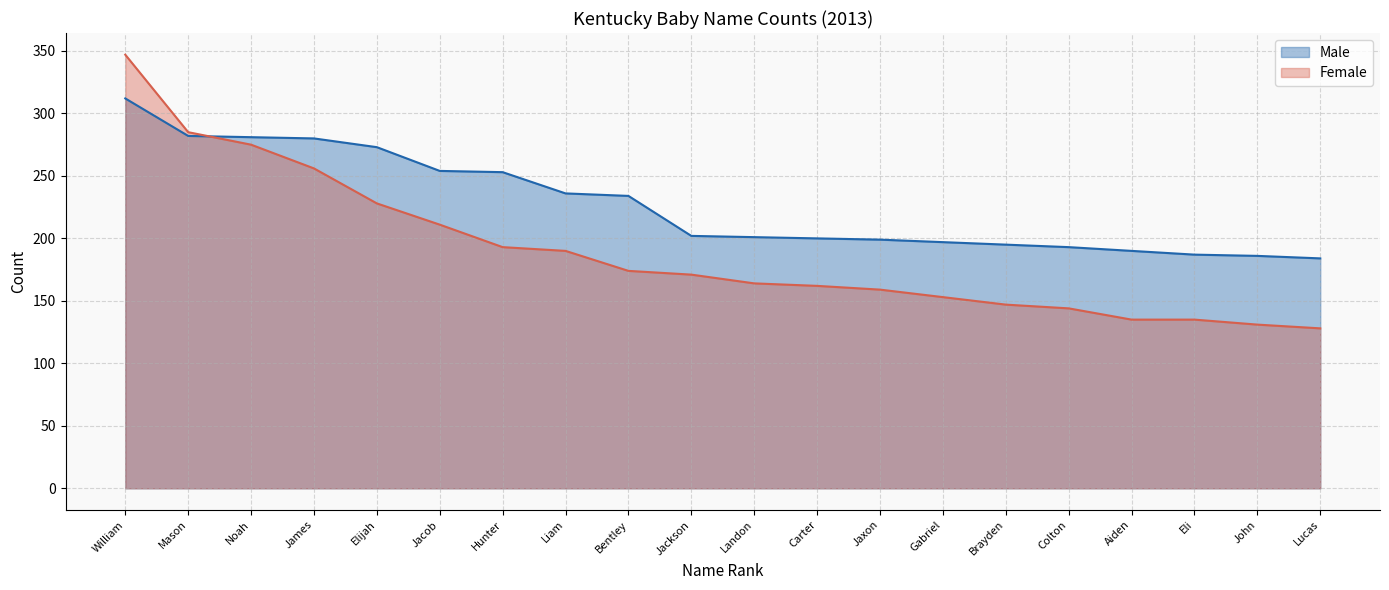

The value of Male at Hunter is 253. True or false?

True